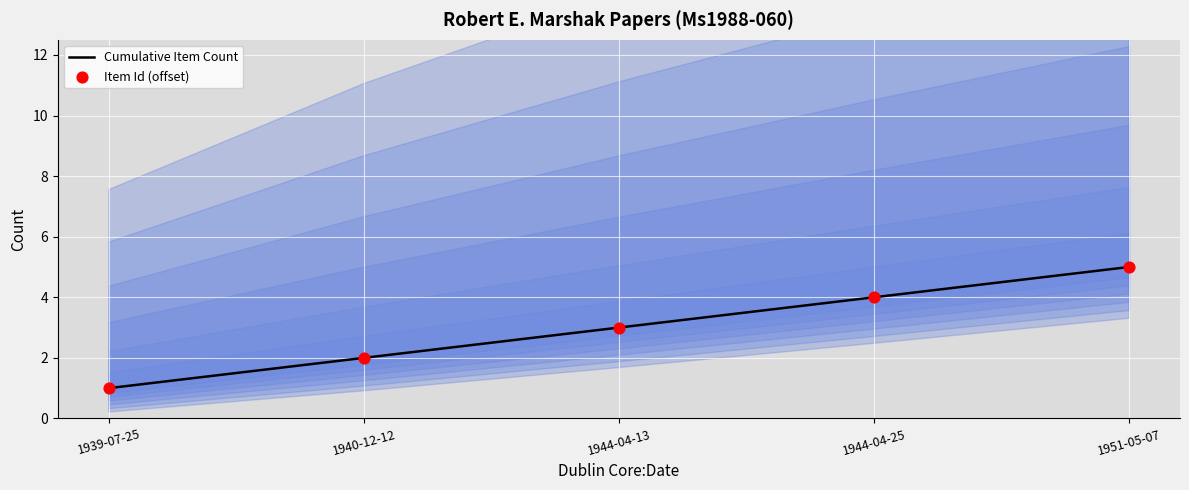

Which series has the largest Y range (max minus min)?

Cumulative Item Count